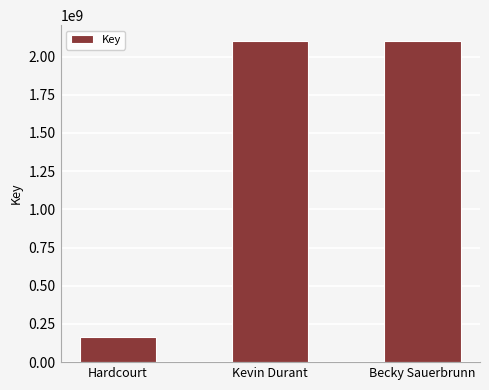

What is the value of the 1st bar from the left?

164428712